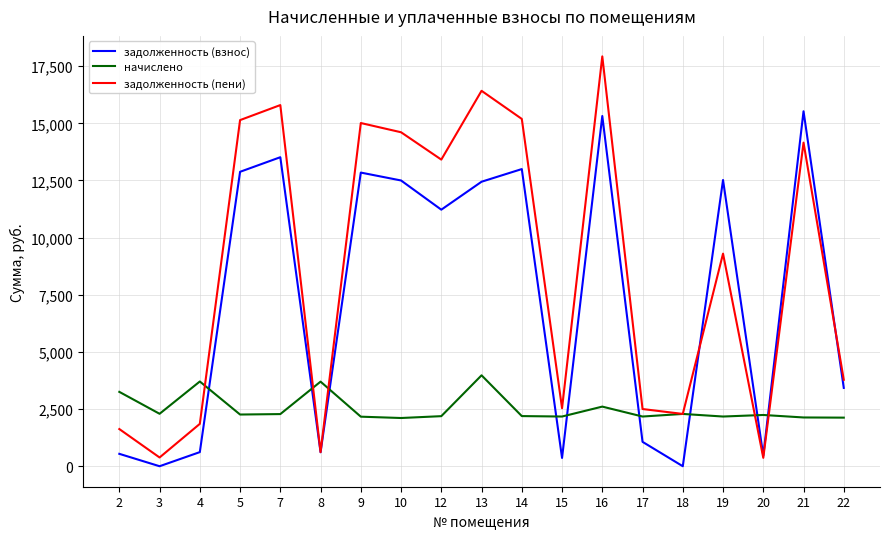

How many times do задолженность (взнос) and начислено cross each other?

9